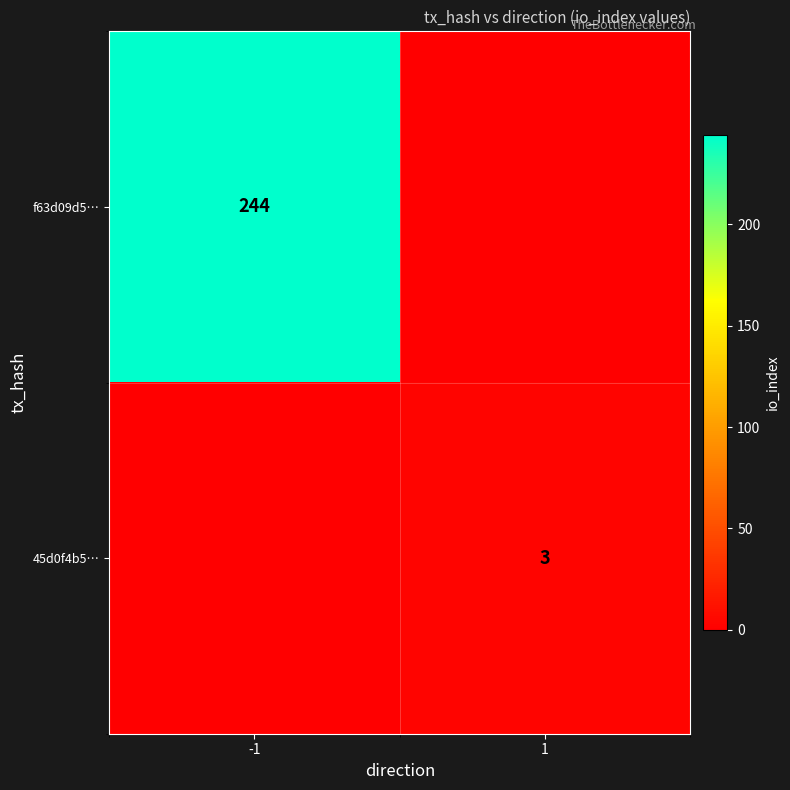

Is it true that f63d09d5… equals 164 at -1?

False